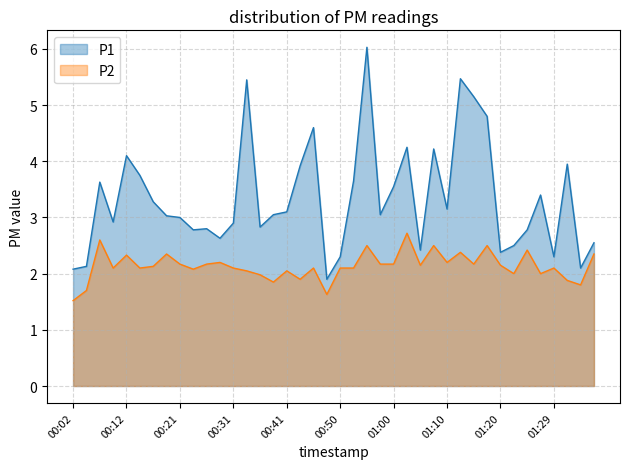

What are all the series names shown in the legend?

P1, P2